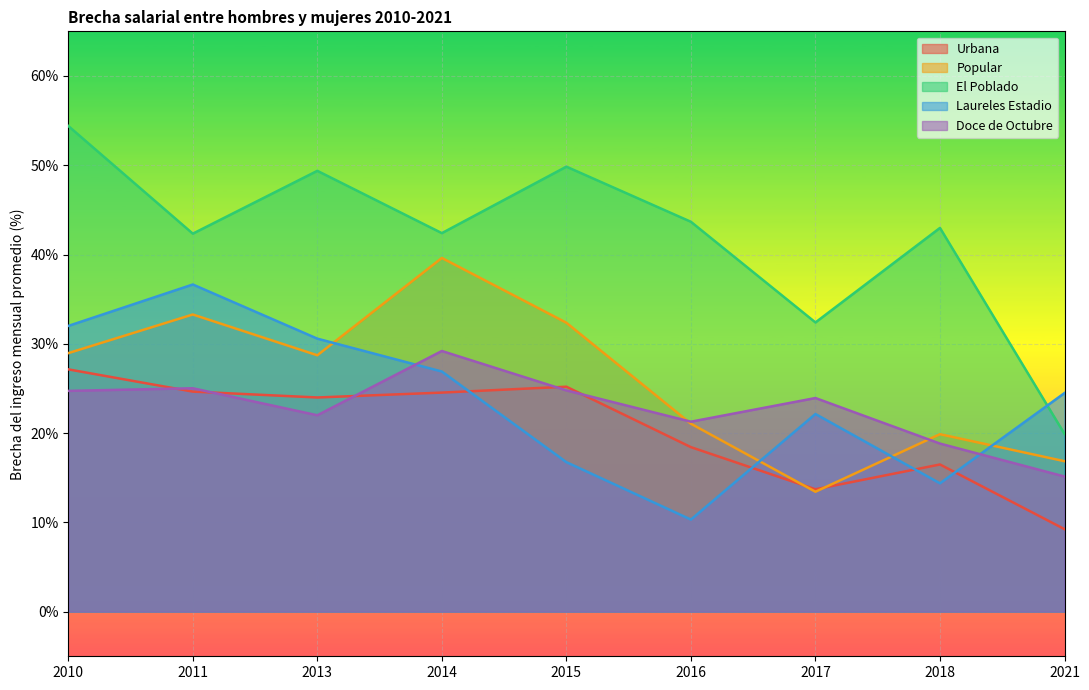

The El Poblado series shows 42.4 at 2014. True or false?

True